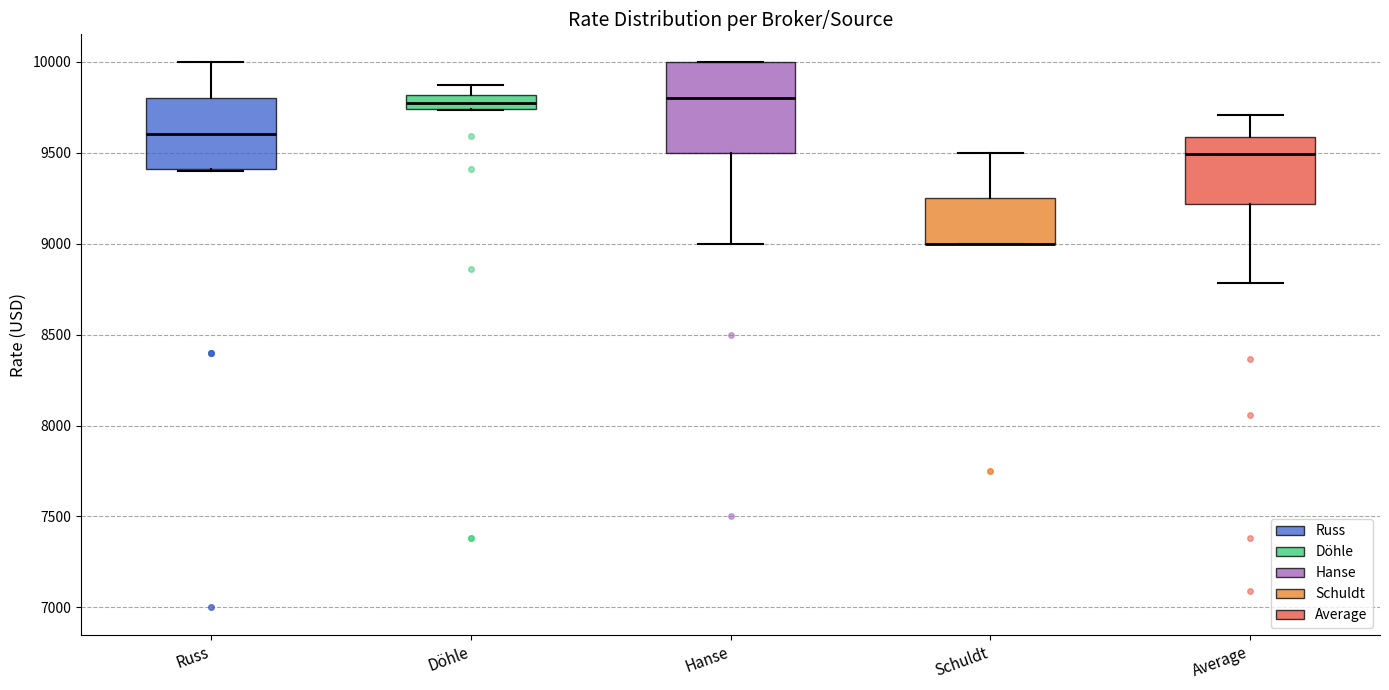

Comparing the boxes themselves (not the whiskers), which one is the tallest?

Hanse